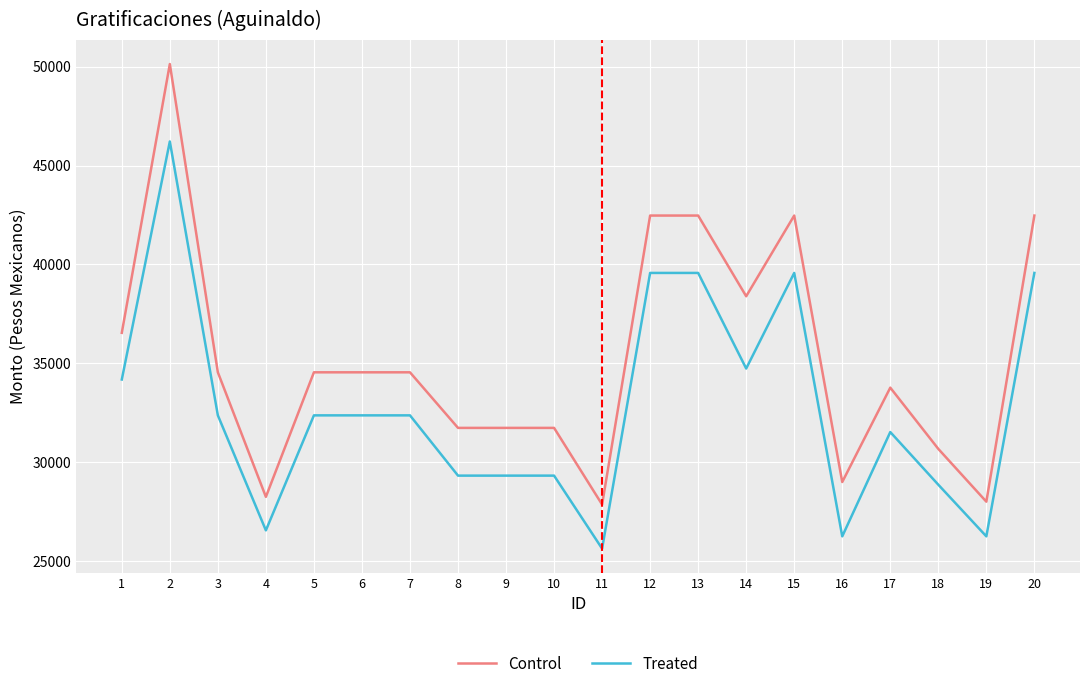

Is it true that Control equals 46435.4 at 9?

False